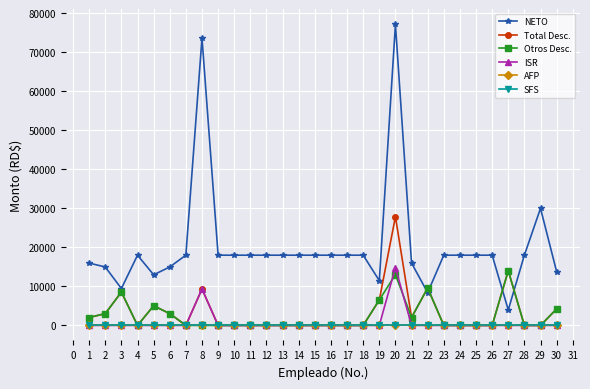

Does the chart have visible grid lines?

Yes